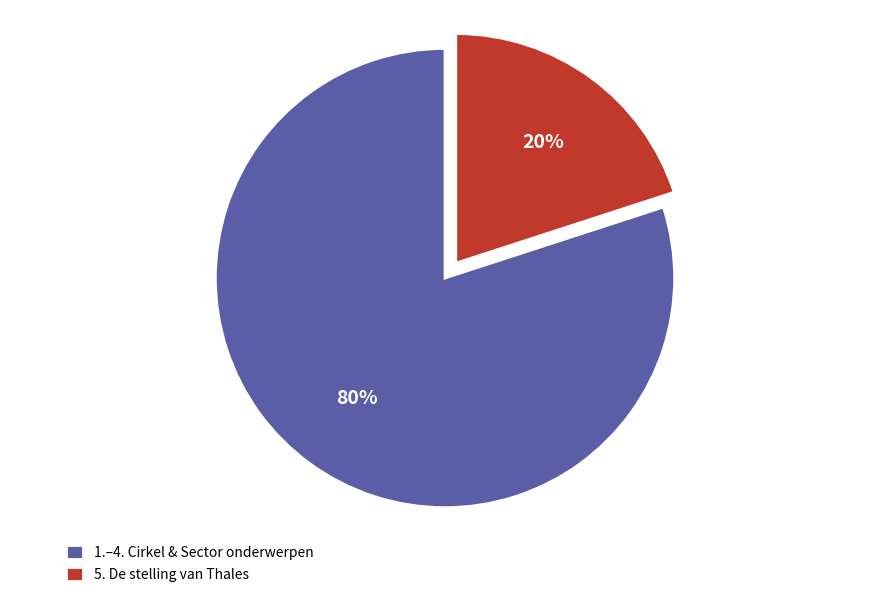

Count the number of slices in the pie.

2